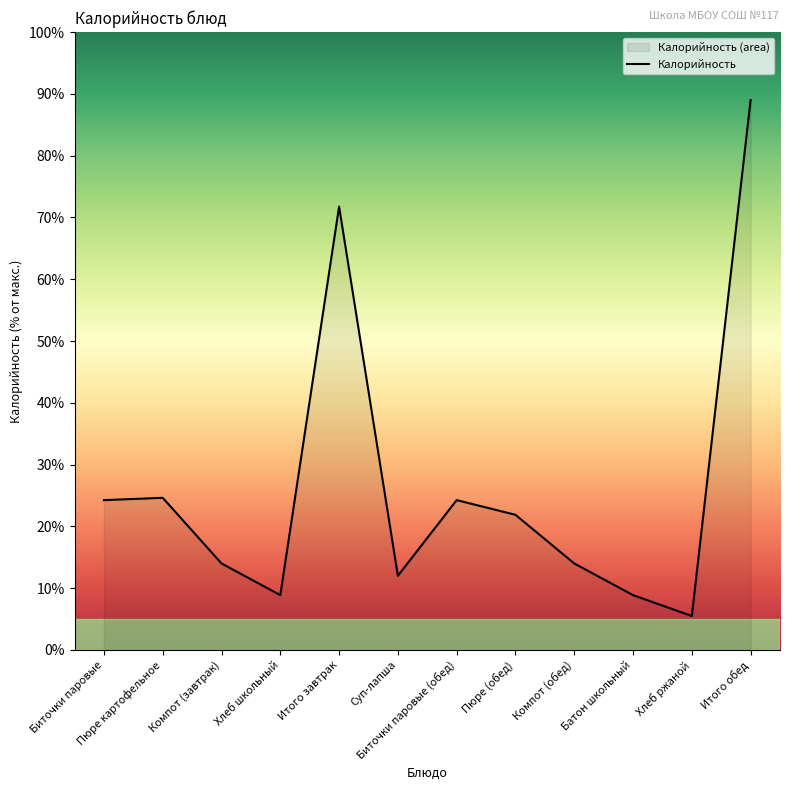

Count the number of values greater than 175.

5